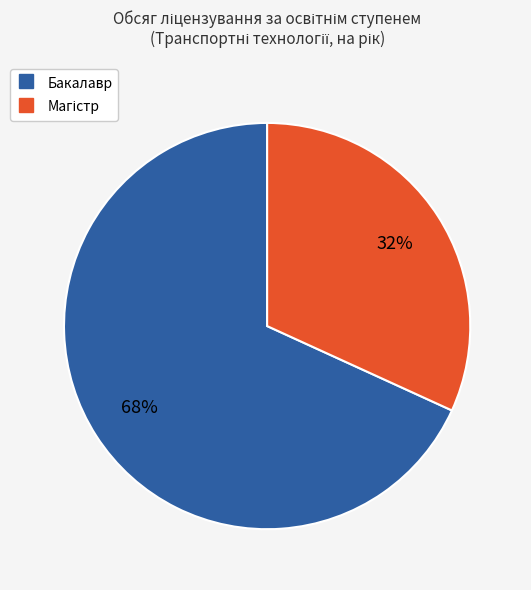

True or false: Бакалавр accounts for 68% of the total.

True